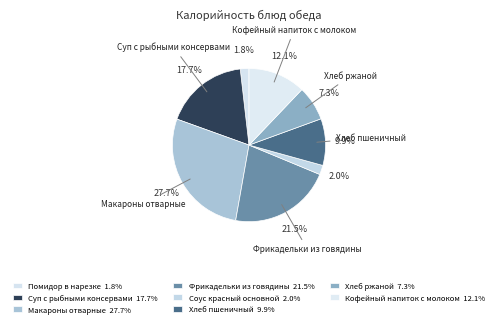

How many slices are in this pie chart?

8